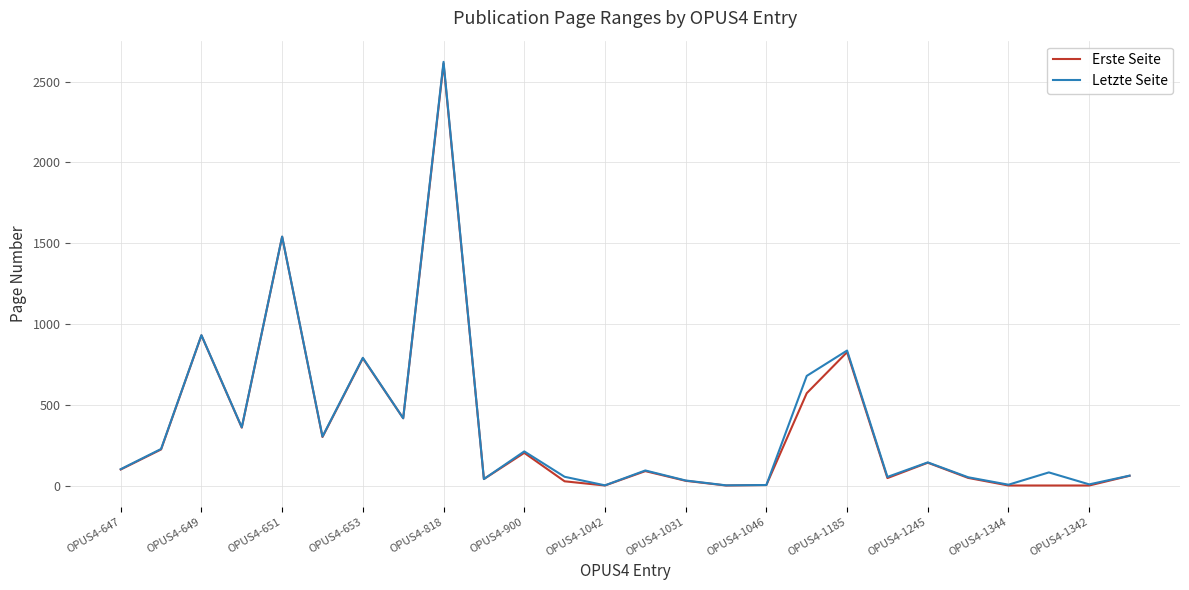

What is the highest value of the Erste Seite series?

2611